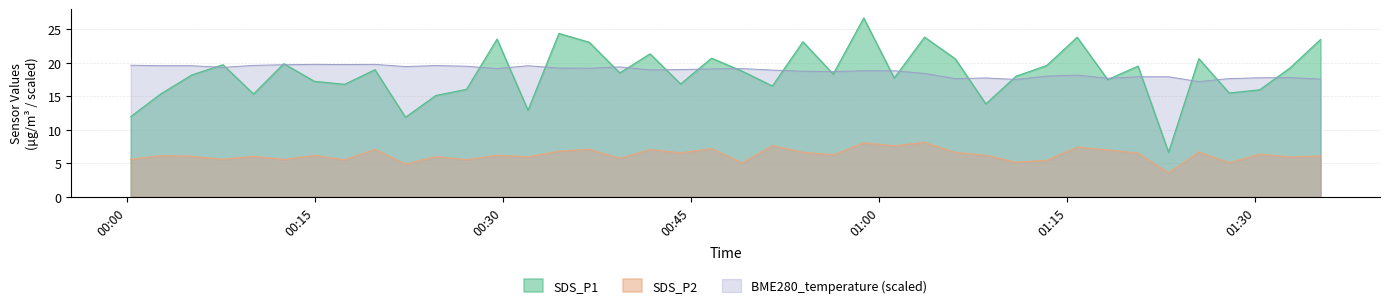

What is the maximum value for SDS_P1?

26.7